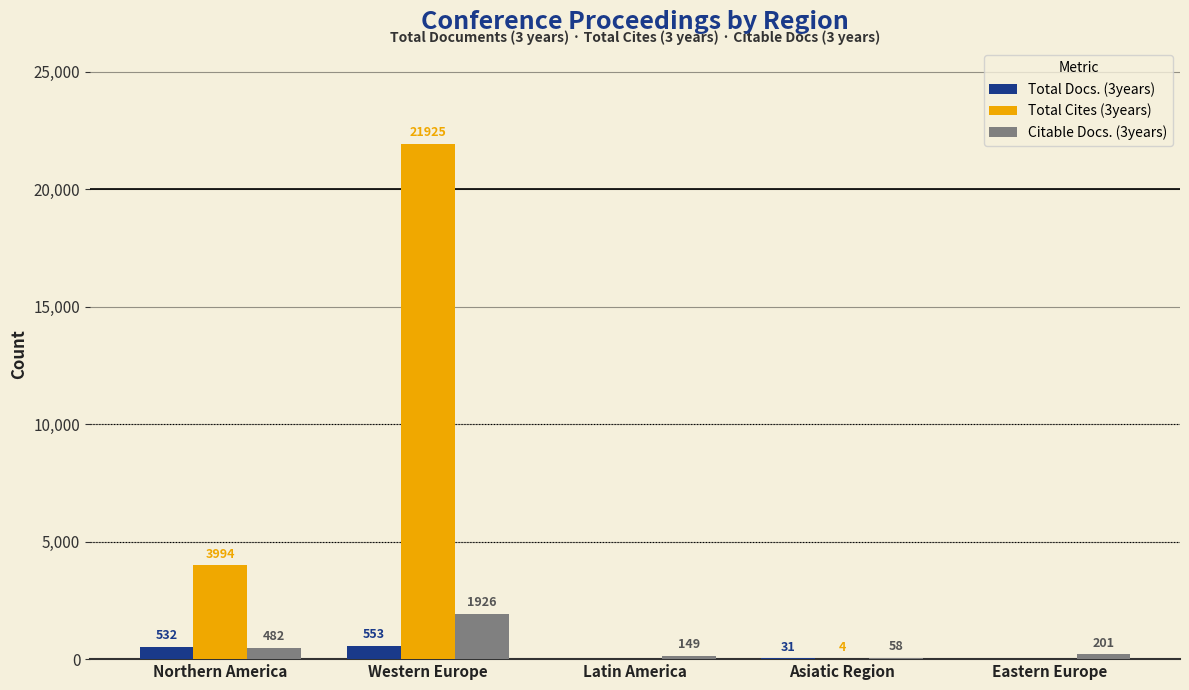

Reading left to right, transcribe all the data shown in this chart.

Total Docs. (3years): 532	553	0	31	0
Total Cites (3years): 3994	21925	0	4	0
Citable Docs. (3years): 482	1926	149	58	201